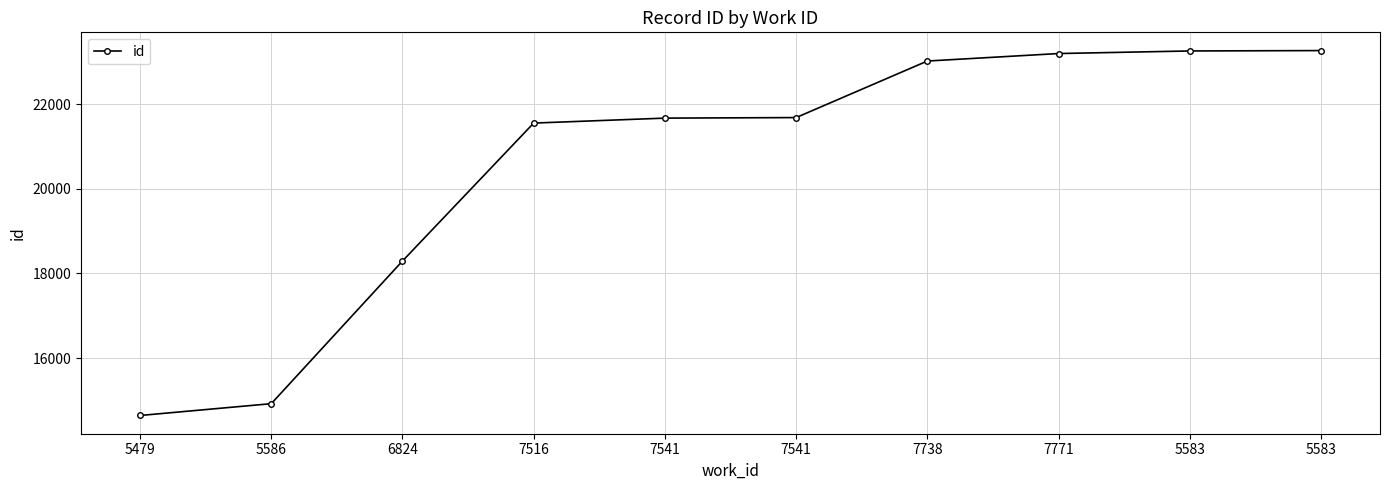

Is it true that the value at 5479 is 14645?

True